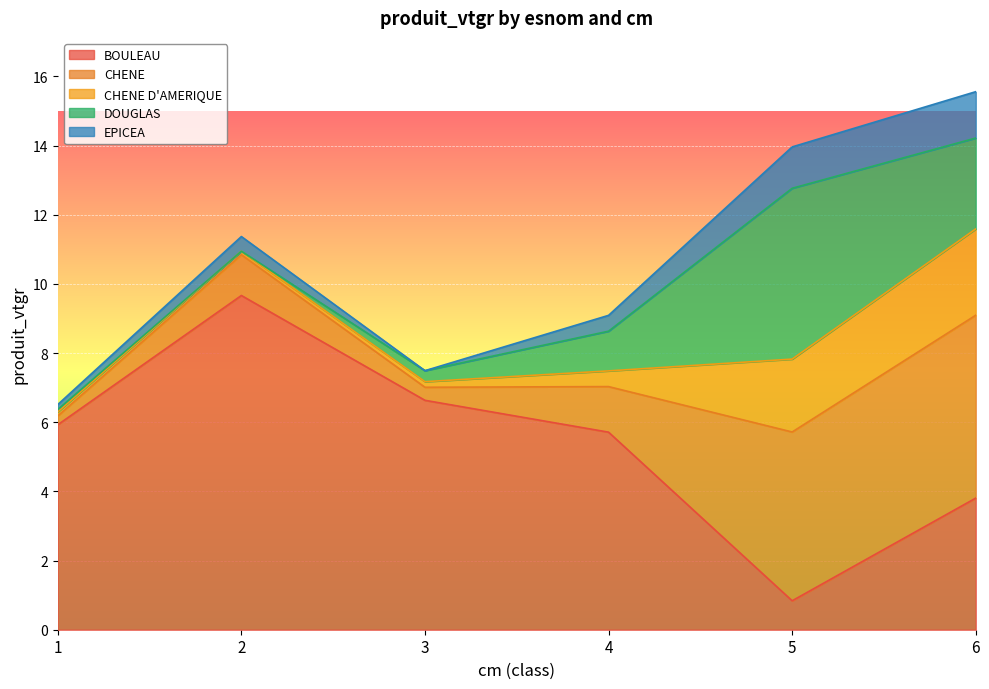

What is the approximate value of BOULEAU at 2?

9.7